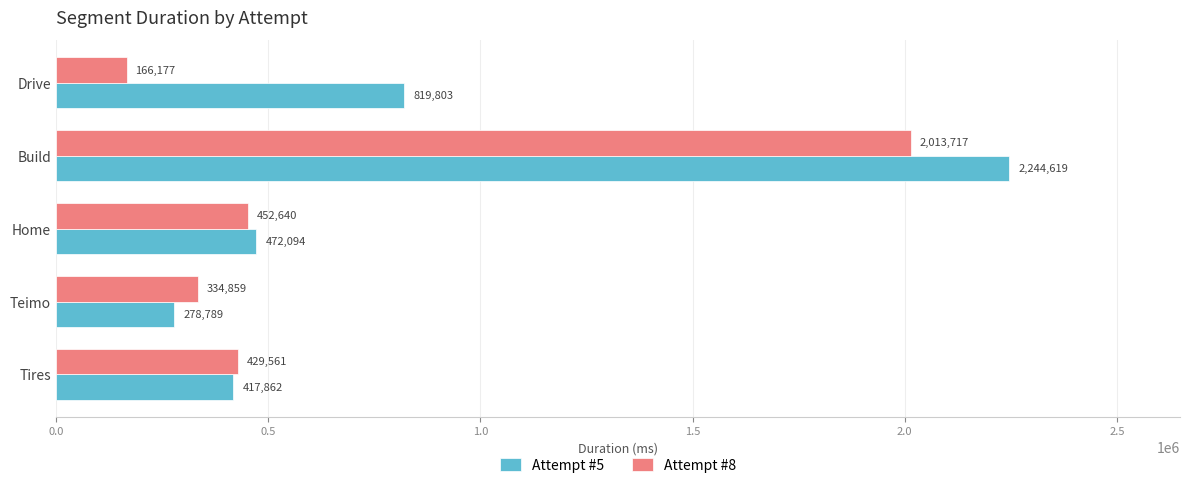

What is the maximum value shown in the chart?

2244619